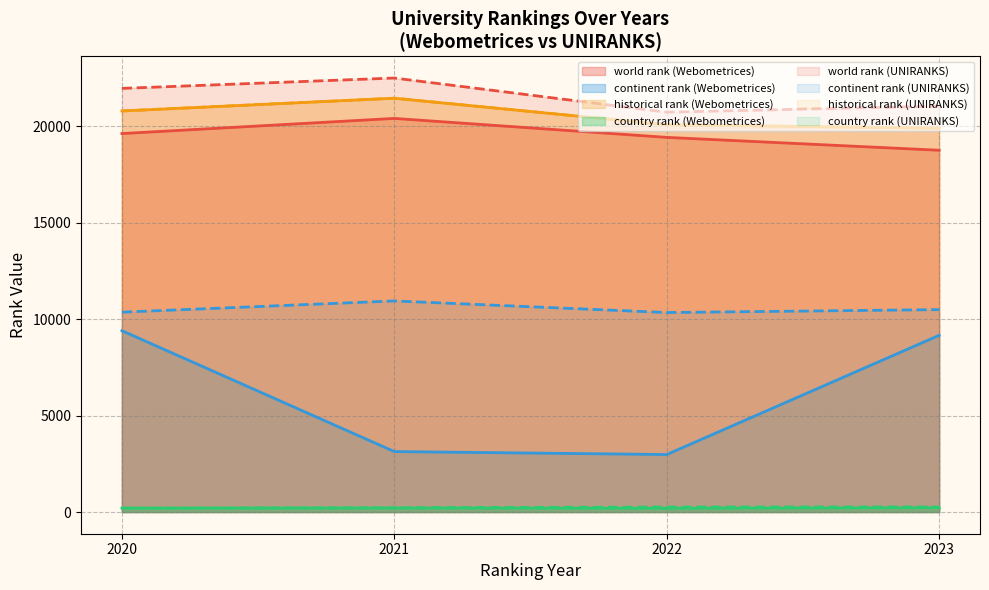

True or false: continent rank and country rank intersect in this chart.

False